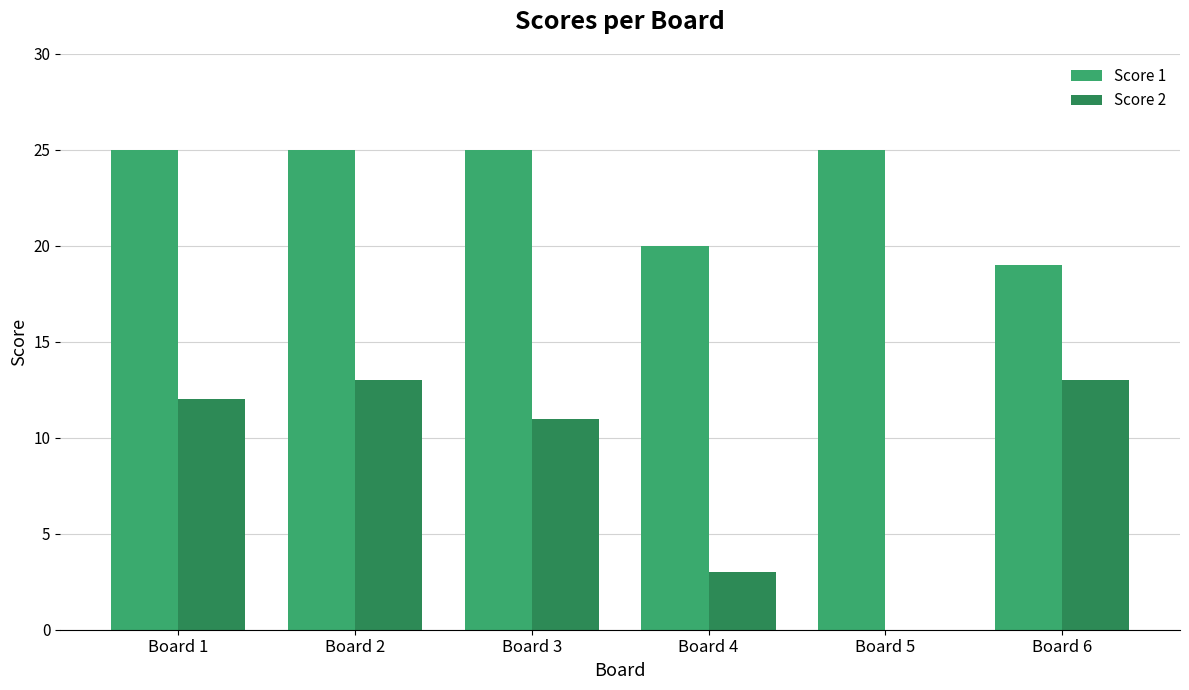

Is the value of Score 1 at Board 1 greater than the value of Score 2 at Board 3?

Yes